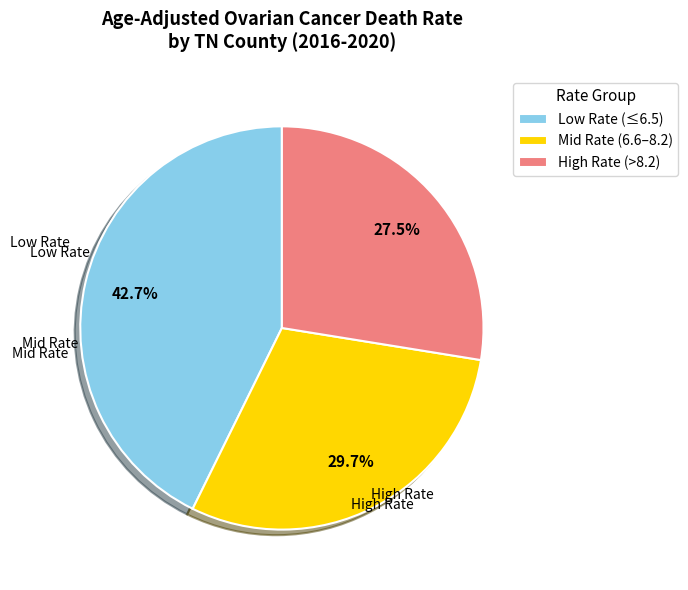

What is the smallest slice in the pie chart?

High Rate (>8.2)